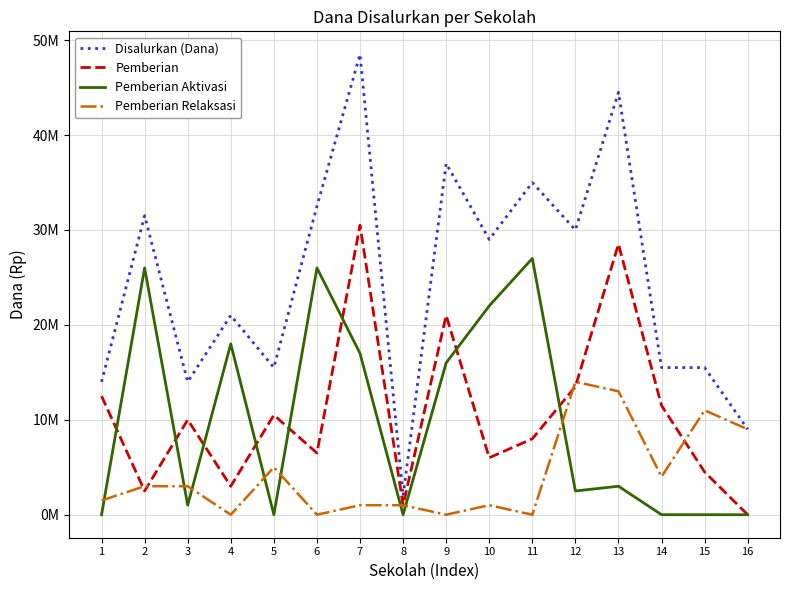

Where is the first local maximum for Disalurkan (Dana)?

2